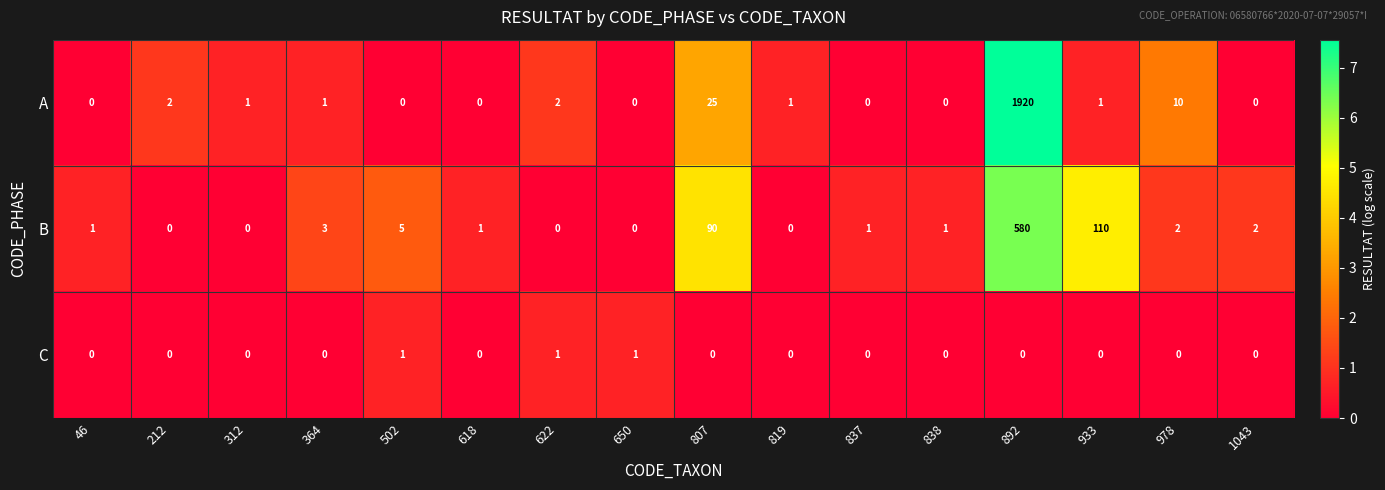

Between 650 and 892, which series saw the biggest shift?

A